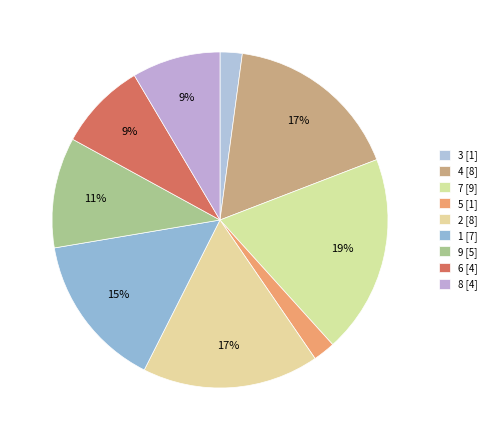

Is there a majority slice in this chart?

No